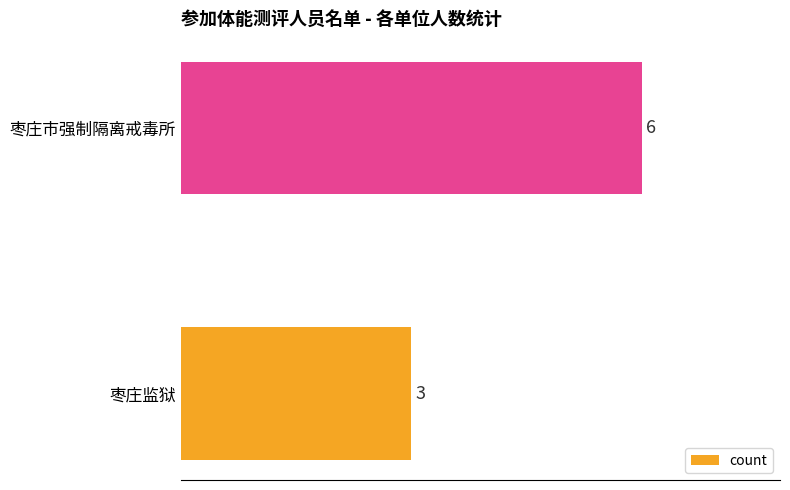

Where is the data nearest to the value 4?

枣庄监狱